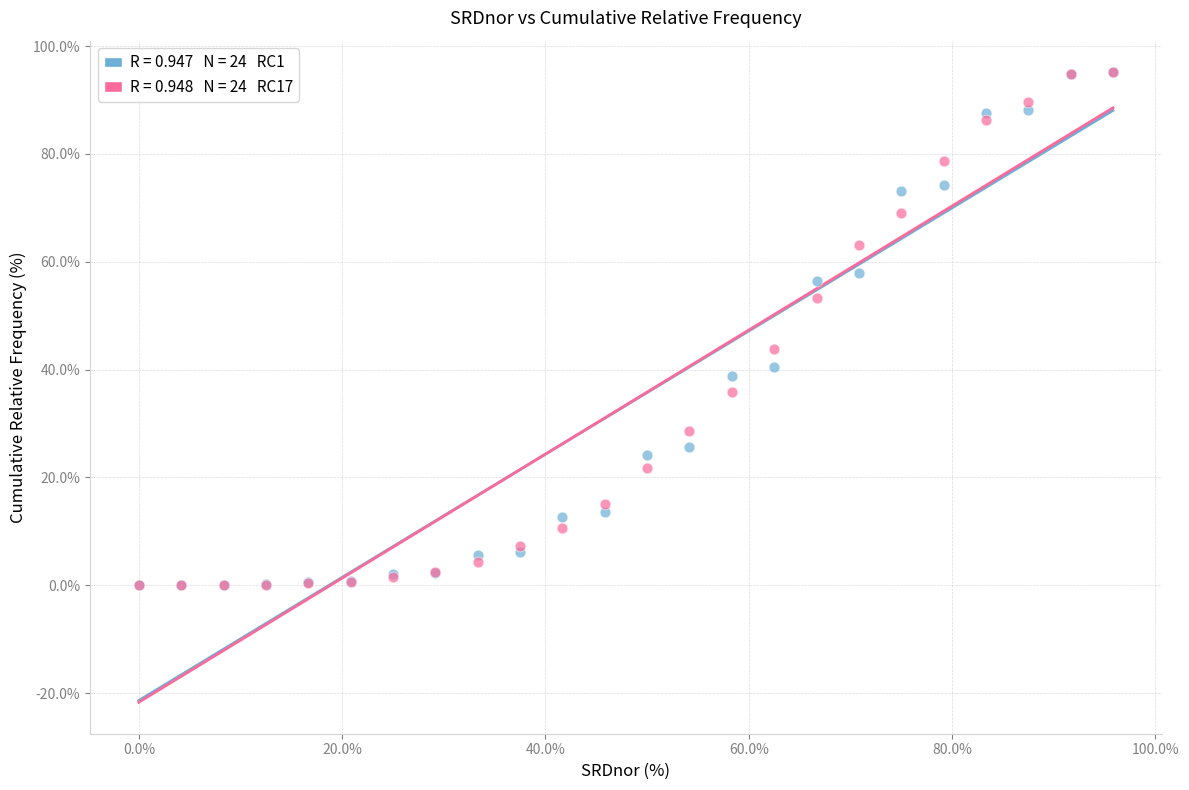

Across all series, what Y value is closest to 47?

43.7